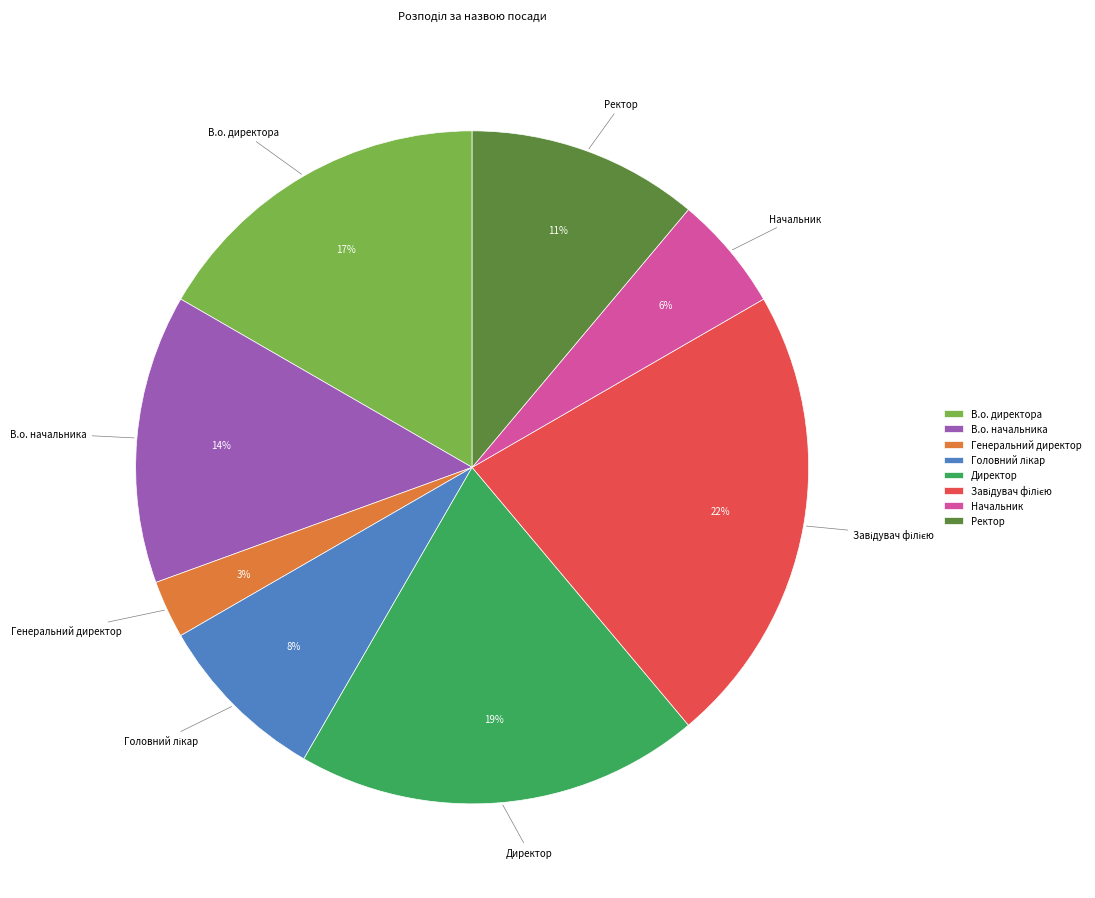

Does В.о. начальника represent more than half of the total?

No